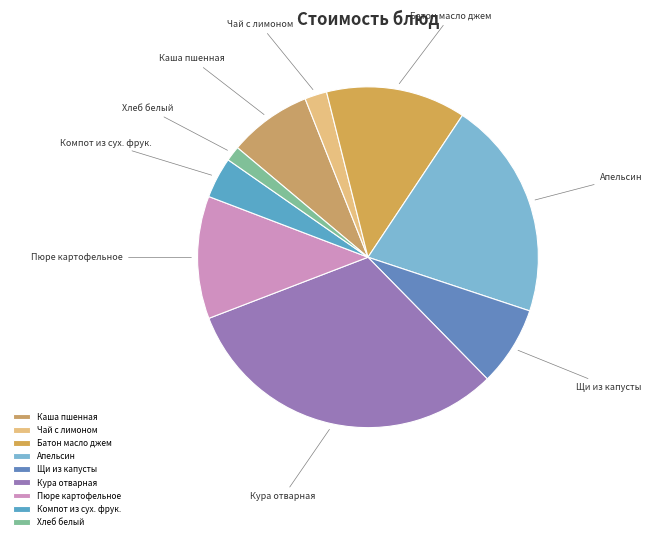

Is it true that Апельсин is 21% of the pie?

True